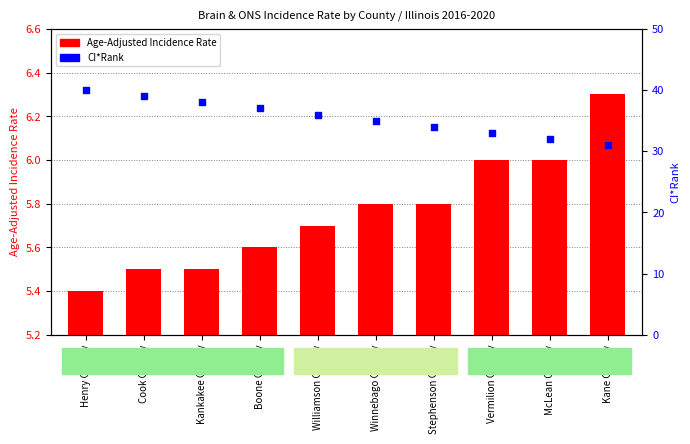

Which series contains the highest Y value?

CI*Rank